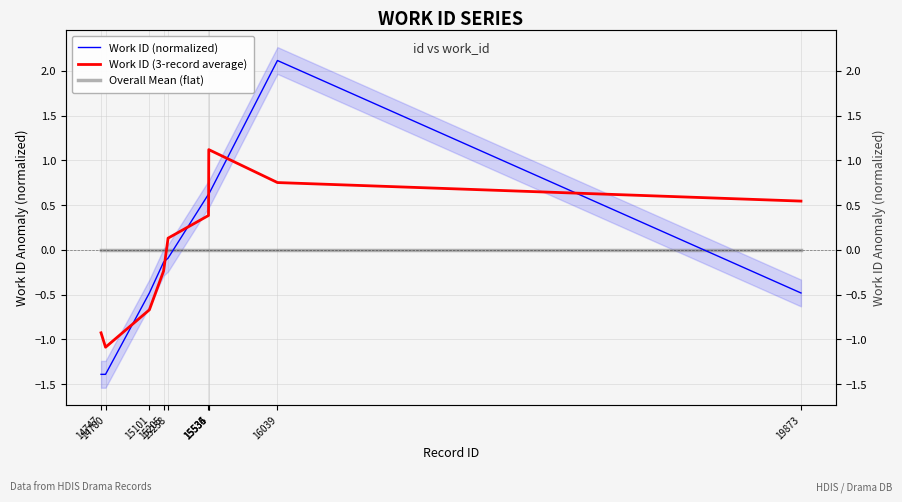

At which category does Work ID (3-record average) reach its first local peak?

15536